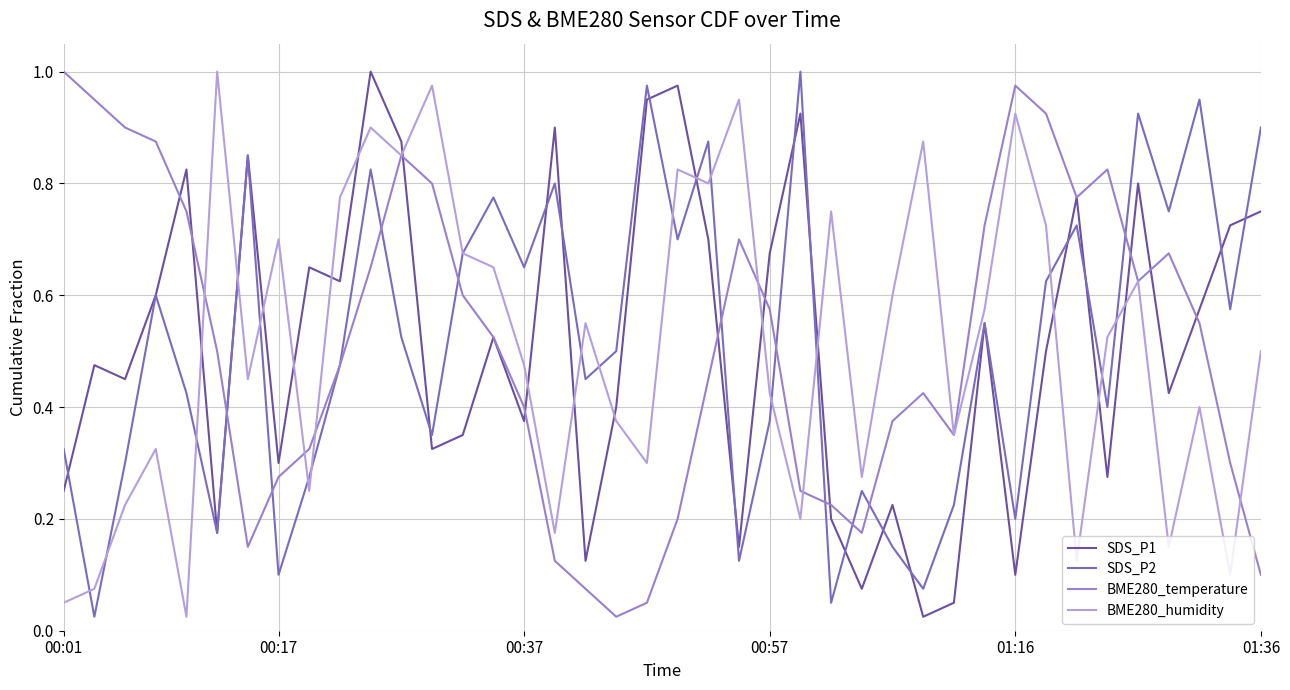

After their last crossing, which series has the higher values: SDS_P1 or BME280_humidity?

SDS_P1